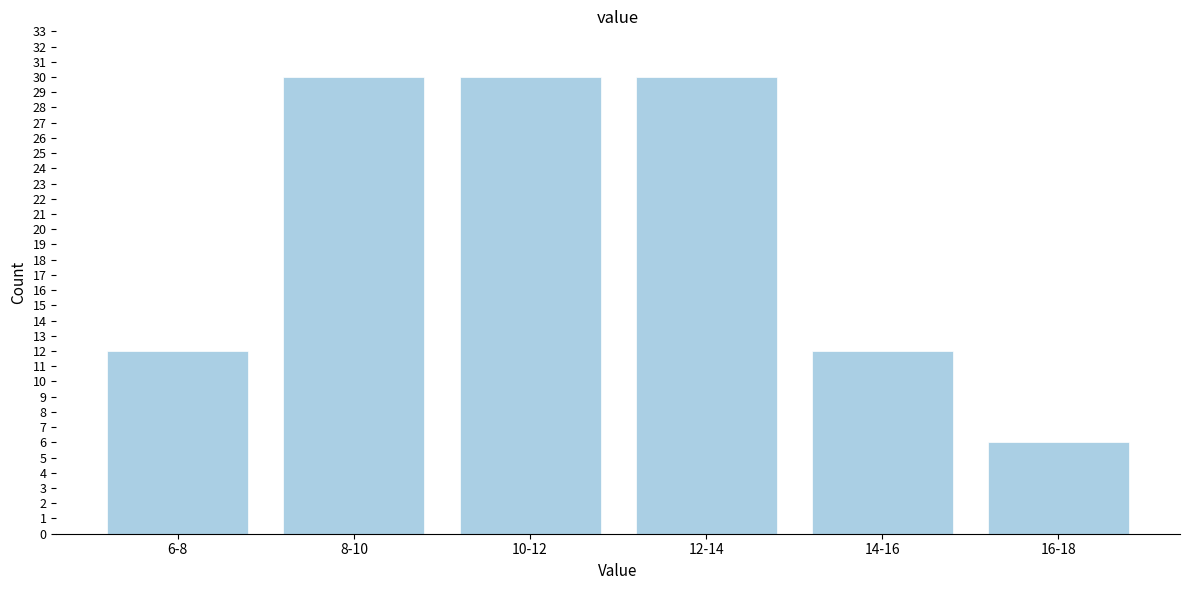

Reading left to right, extract all data points from this chart.

12	30	30	30	12	6